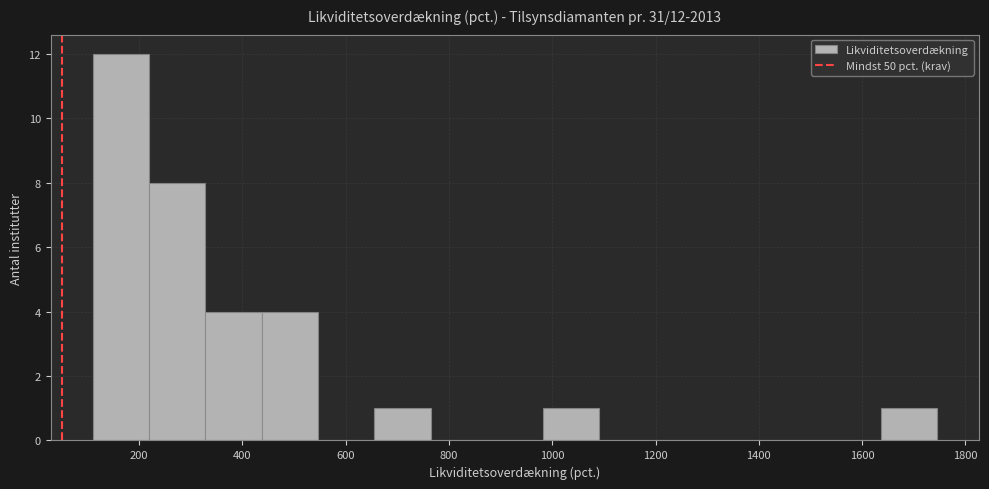

Which range on the x-axis has the tallest bar?

120 to 220